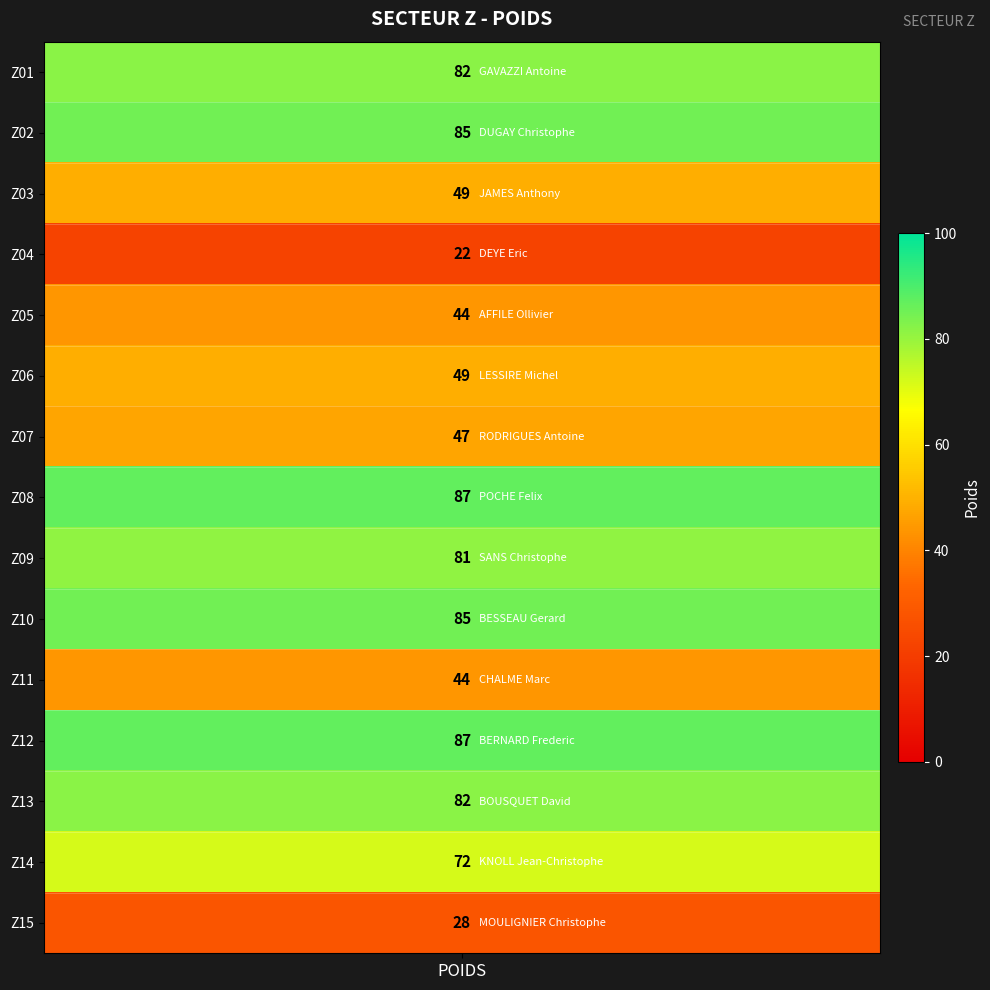

What is the average value?

63